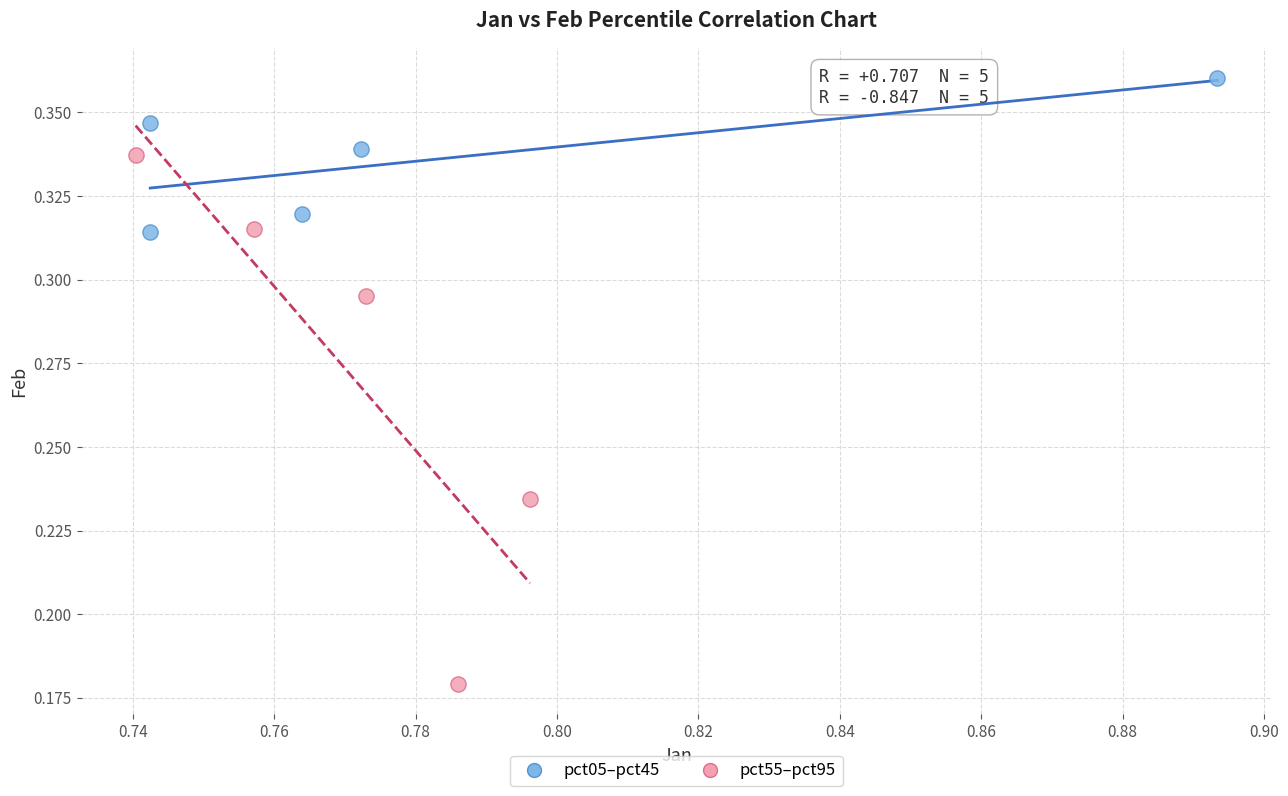

Which series reaches the maximum Y coordinate?

pct05–pct45